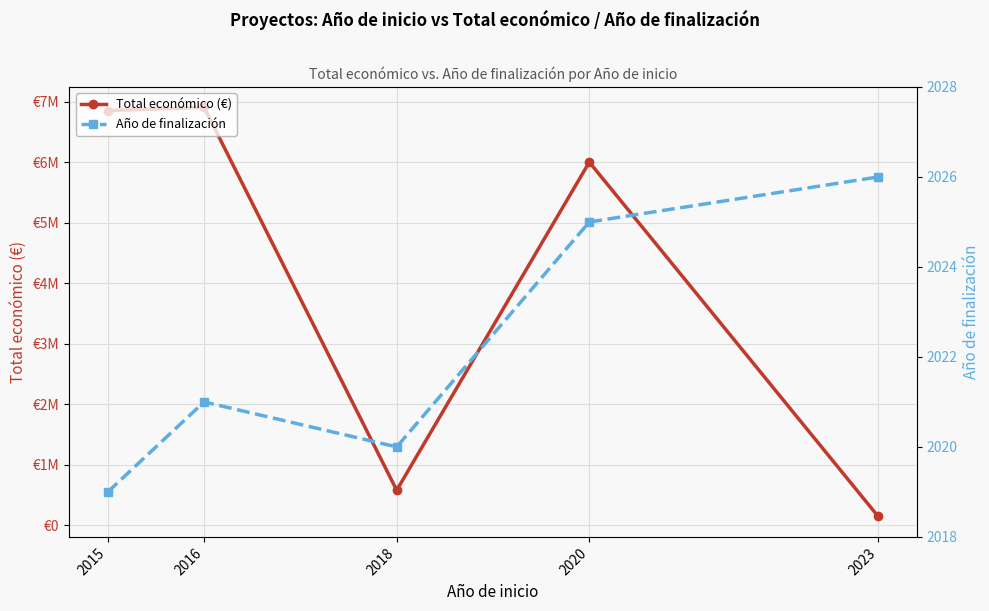

True or false: Año de finalización and Total económico (€) cross at least once.

False